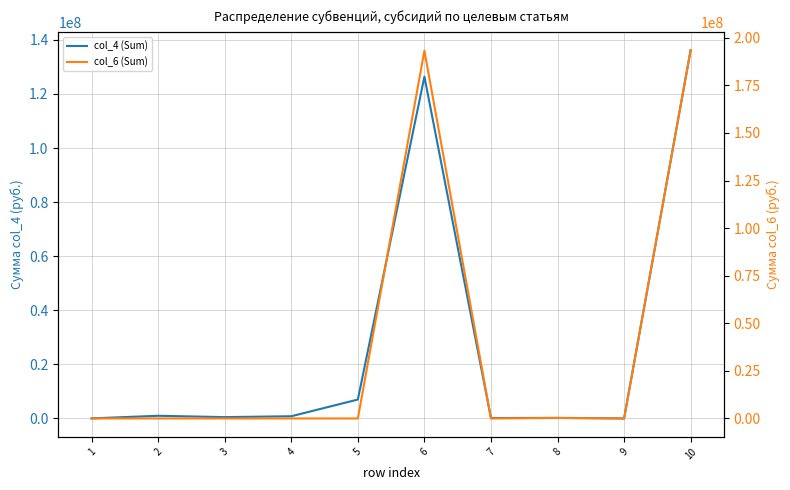

Where is the first local minimum for col_4 (Sum)?

3